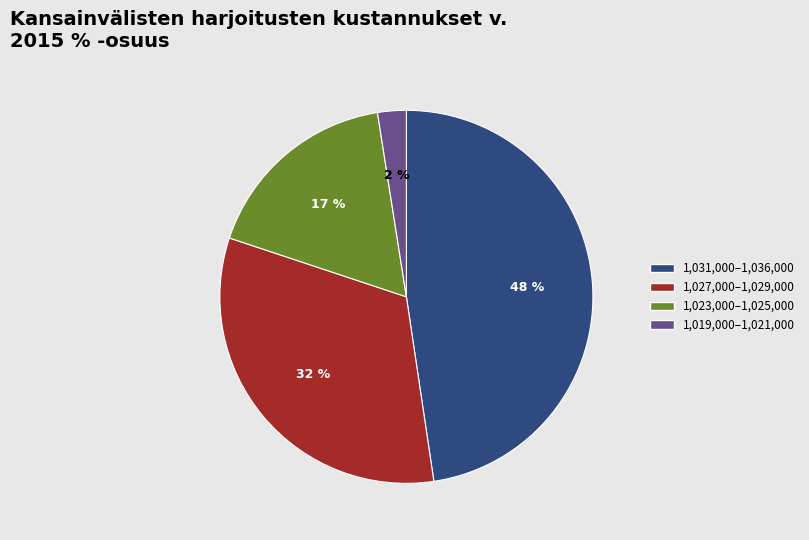

To the nearest percent, what is the average slice percentage?

25%